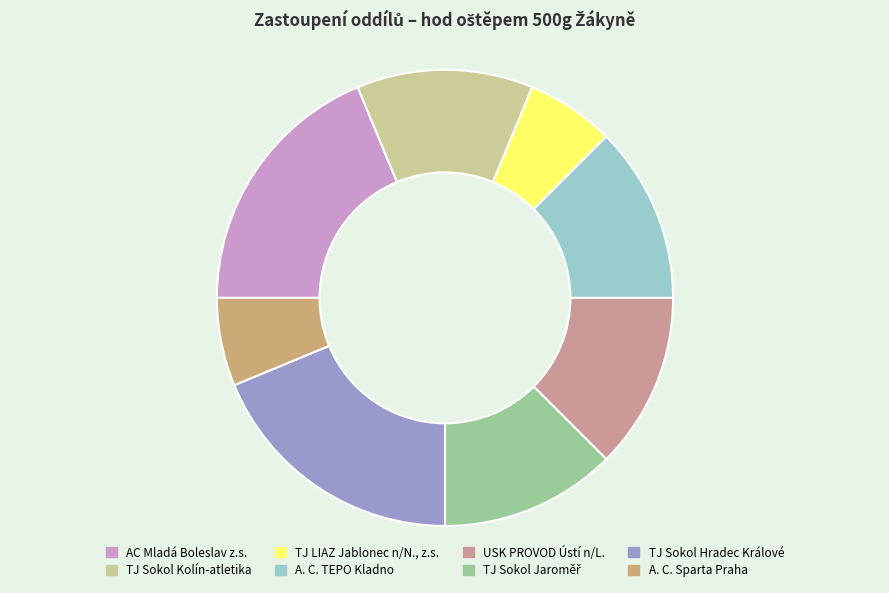

To the nearest percent, what is the combined percentage of AC Mladá Boleslav z.s. and A. C. Sparta Praha?

25%